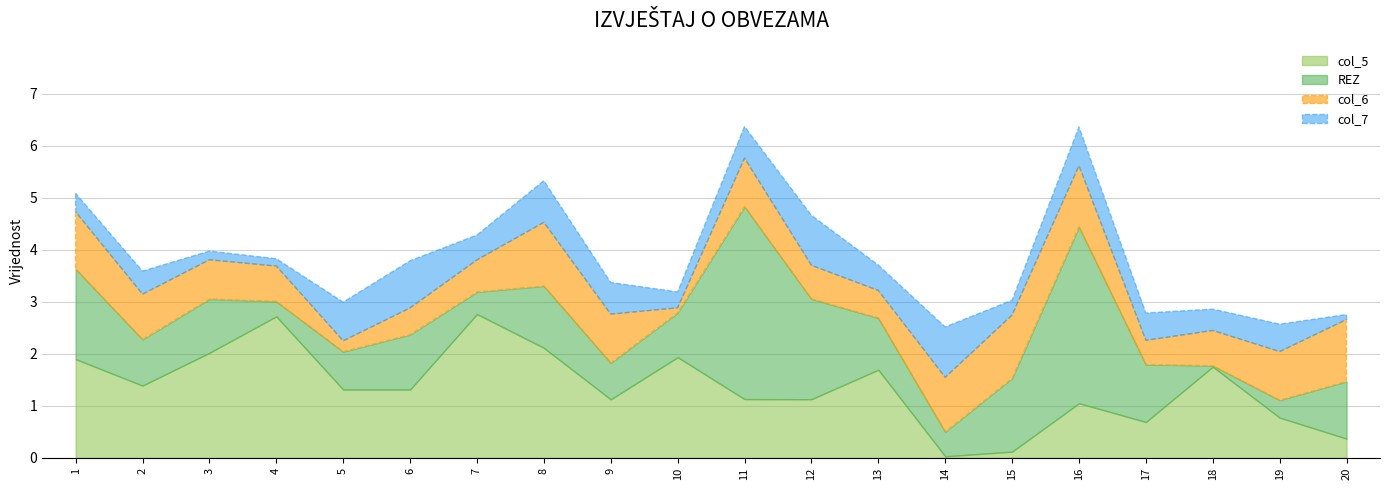

What is the highest value of the col_5 series?

2.8